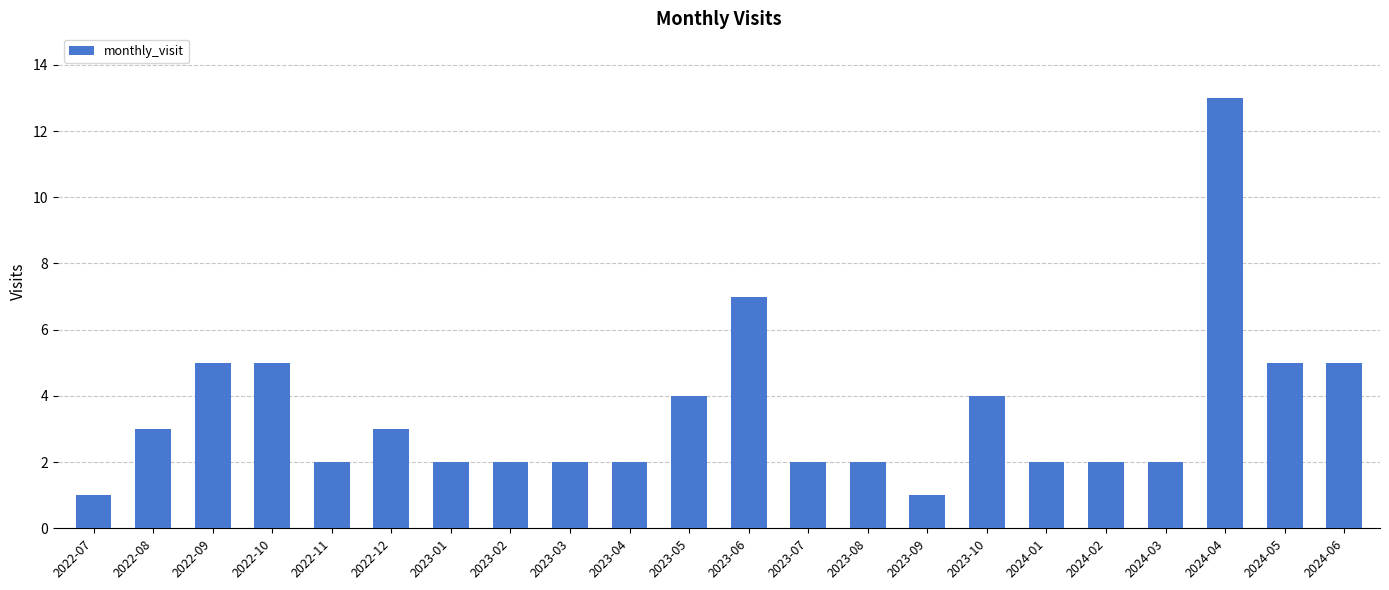

Is it true that the value at 2022-12 is 3?

True